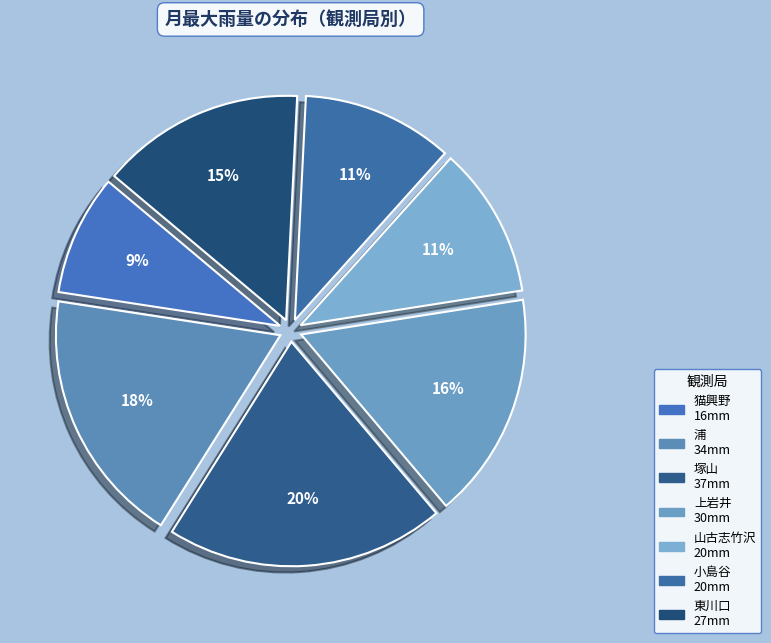

Is there any slice that represents more than half of the pie?

No